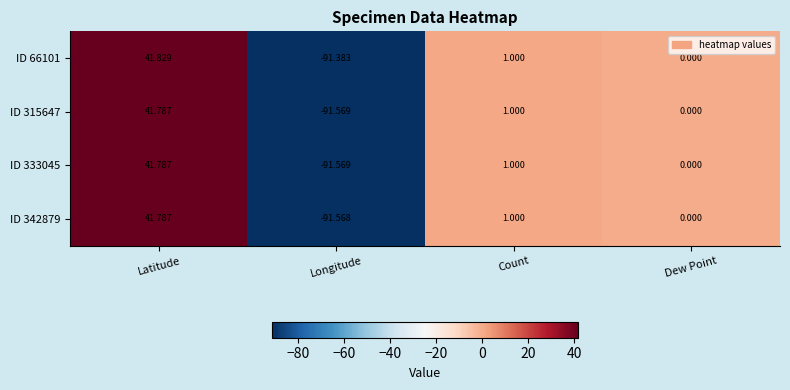

At which category is the sum across all series the highest?

Latitude